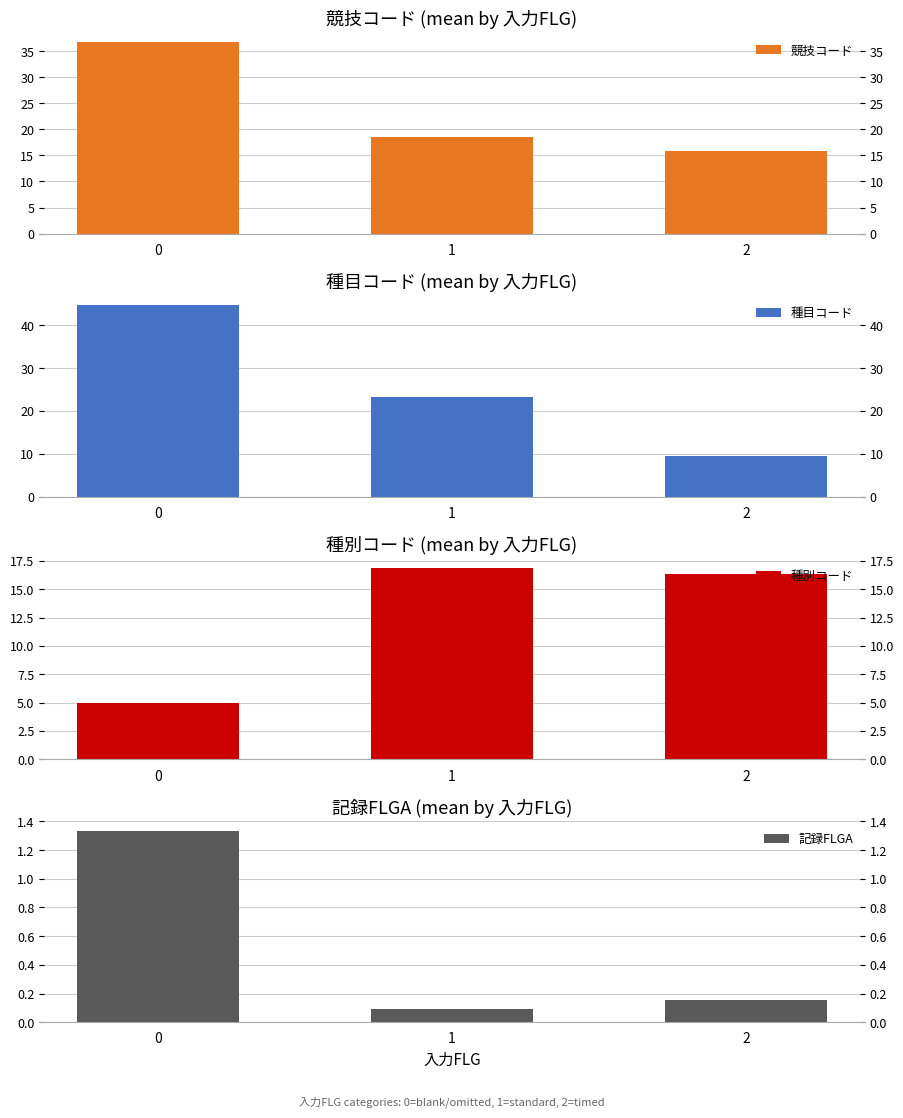

Does the chart contain stacked bars?

No